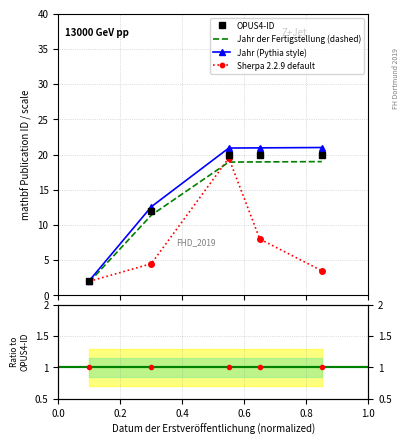

What is the maximum value for Sherpa 2.2.9 default?

19.5